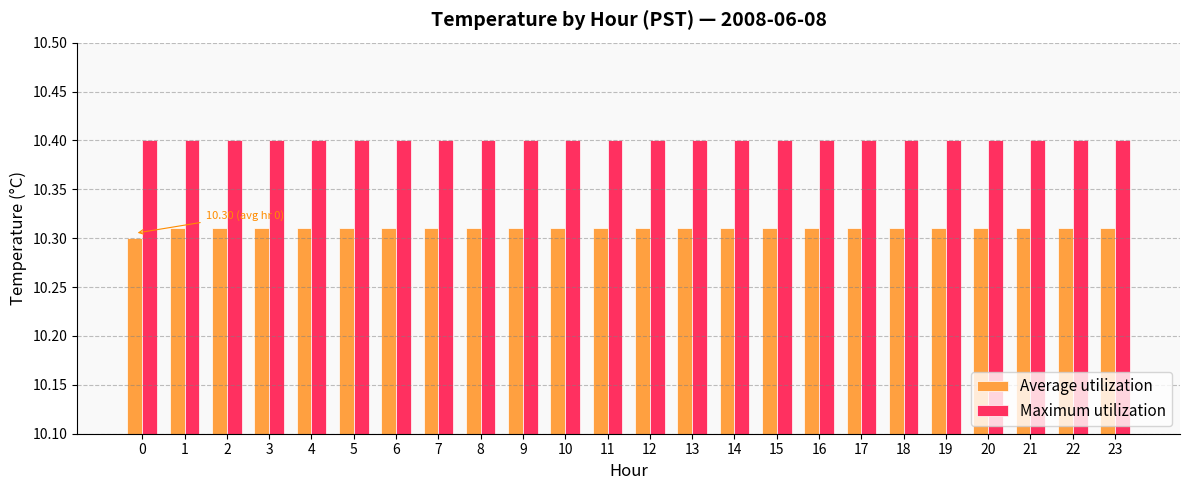

The value of Average utilization at 17 is 10.3. True or false?

True